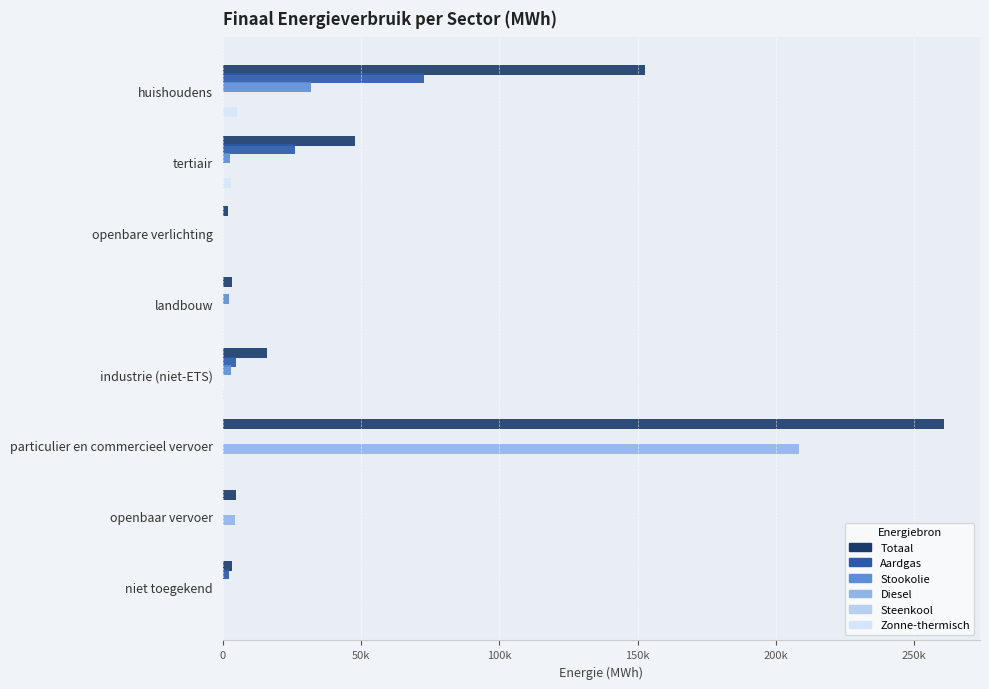

Reading right to left, list all the values displayed in this chart.

Totaal: 3508.9	4864.1	260699.9	15962.6	3312.8	2057.2	47724.5	152684.1
Aardgas: 2367.3	0.0	61.7	4834.7	178.8	0.0	26294.3	72872.3
Stookolie: 0.0	0.0	0.0	2819.5	2149.2	0.0	2549.7	31978.7
Diesel: 0.0	4601.1	208330.4	0.0	0.0	0.0	0.0	0.0
Steenkool: 0.0	0.0	0.0	26.5	129.9	0.0	0.0	0.0
Zonne-thermisch: 0.0	0.0	0.0	516.3	0.0	0.0	3084.5	5222.9